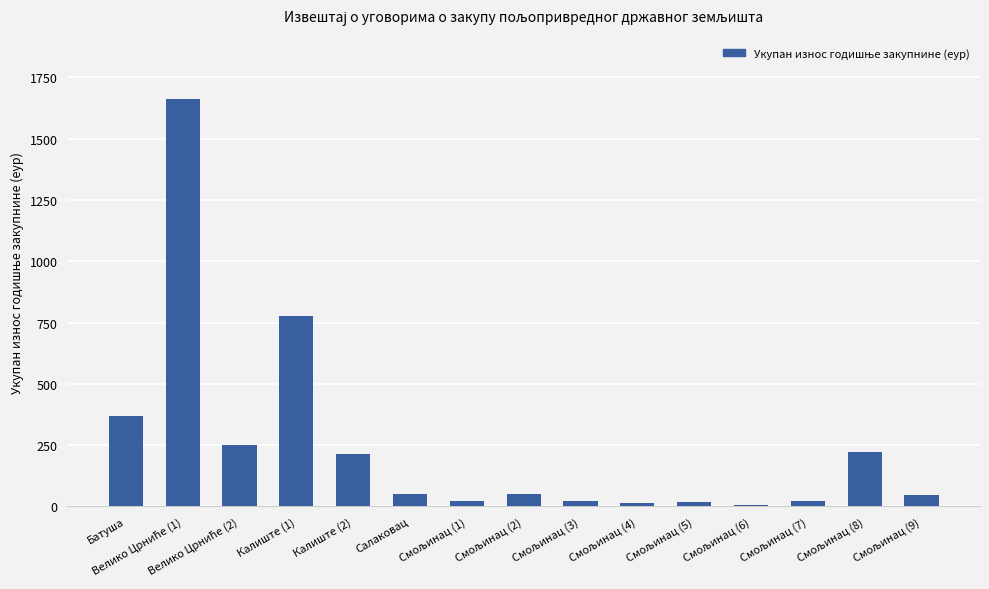

At which label is the value closest to 833?

Калиште (1)